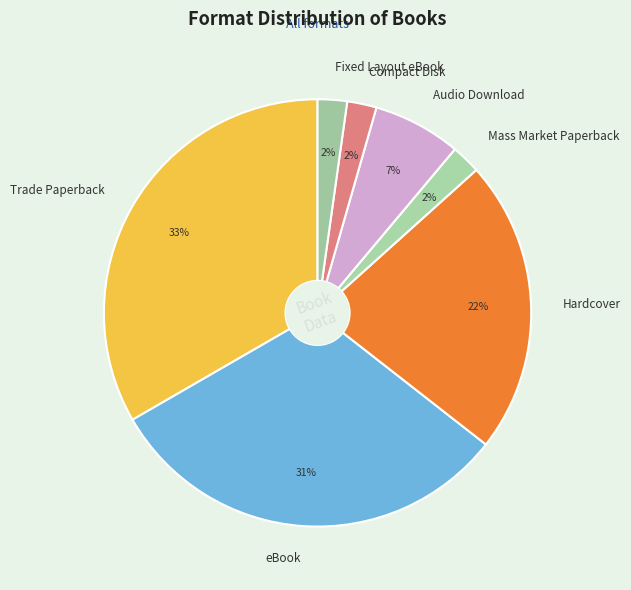

True or false: Trade Paperback accounts for 21% of the total.

False